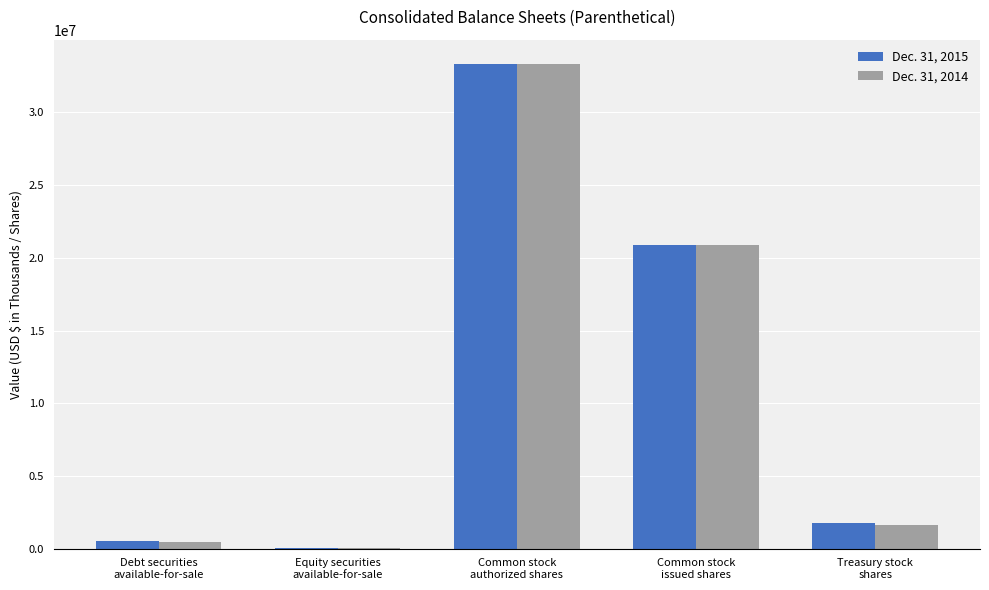

Reading left to right, list all the values displayed in this chart.

Dec. 31, 2015: Debt securities
available-for-sale=538629	Equity securities
available-for-sale=24951	Common stock
authorized shares=33333333	Common stock
issued shares=20872831	Treasury stock
shares=1775512
Dec. 31, 2014: Debt securities
available-for-sale=450770	Equity securities
available-for-sale=25360	Common stock
authorized shares=33333333	Common stock
issued shares=20872831	Treasury stock
shares=1655306